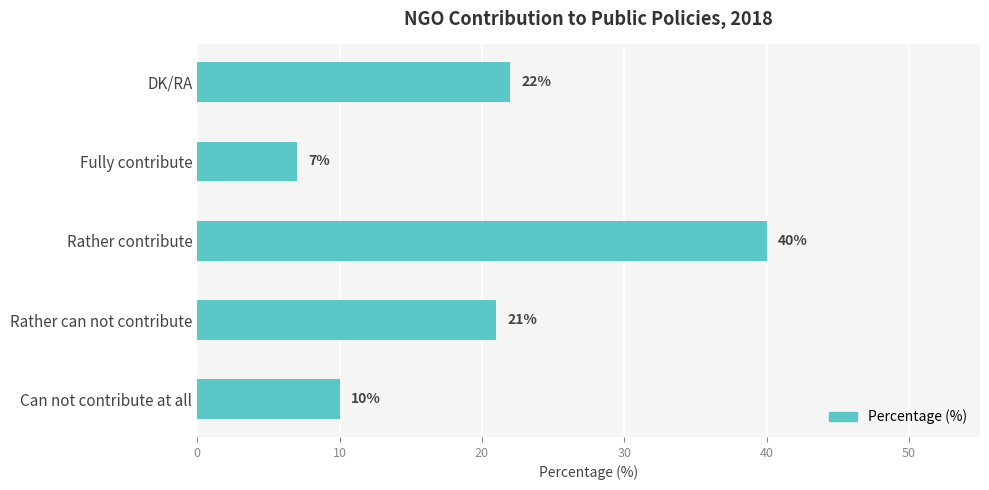

How many bars are there in total?

5